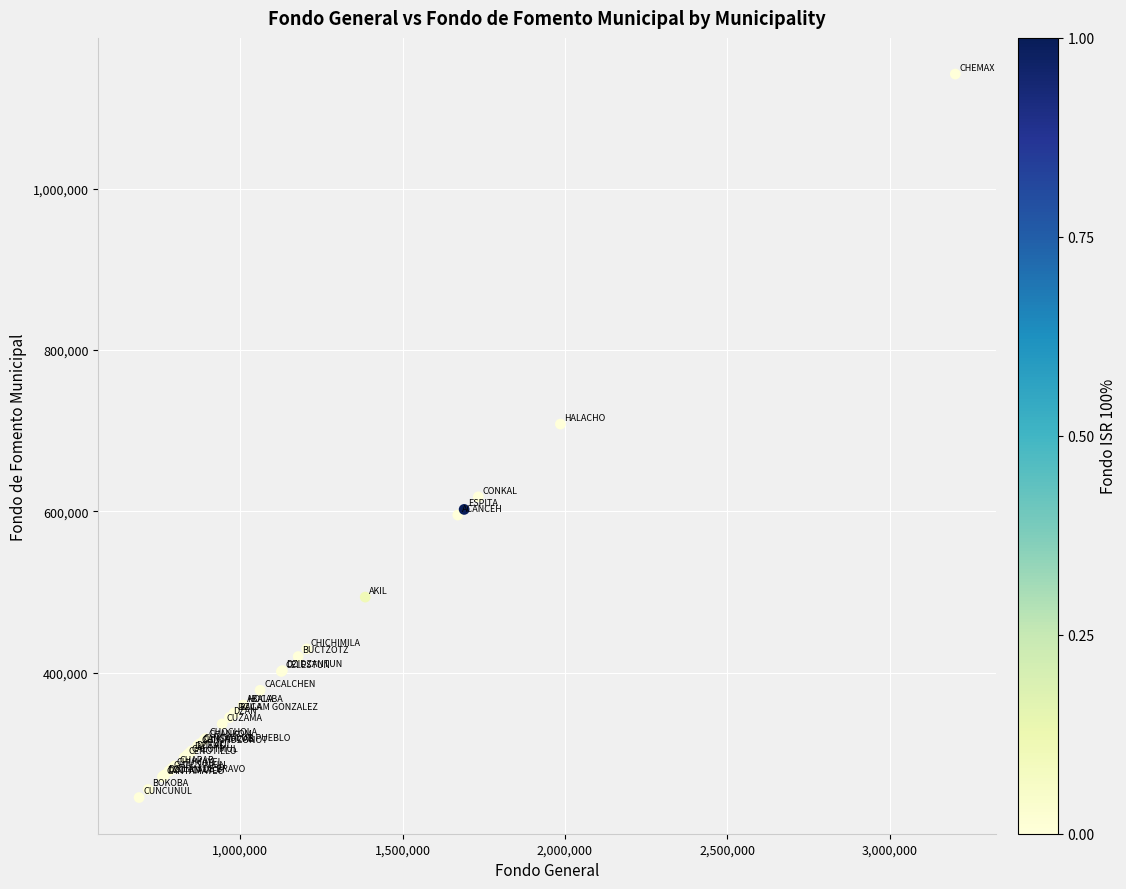

What Y value in the scatter plot is closest to 693771?

708302